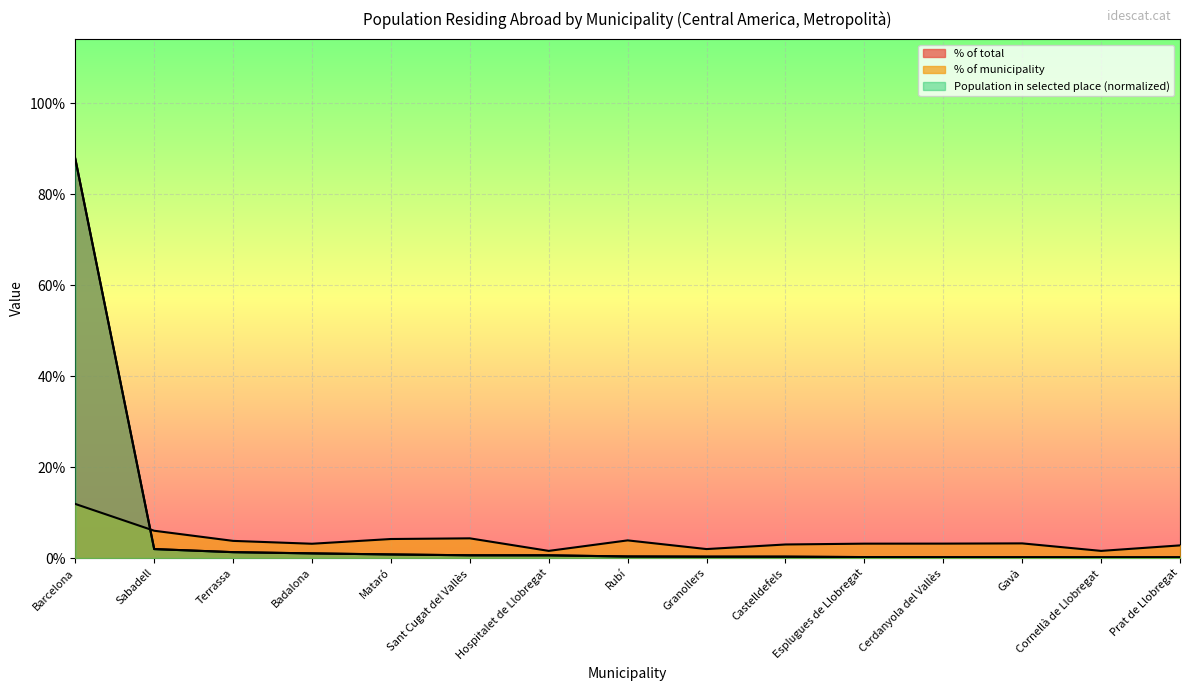

How many data points in % of municipality are less than 3?

5